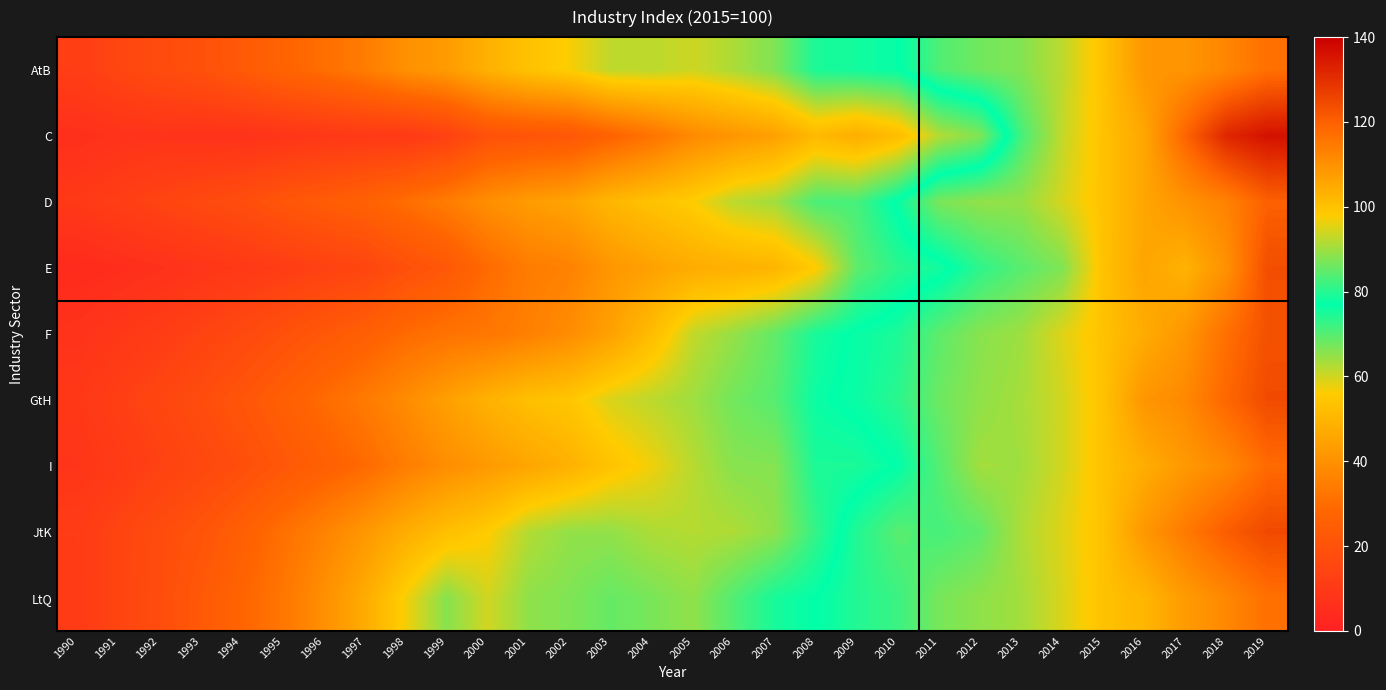

At which category does the chart reach its minimum across all series?

1990